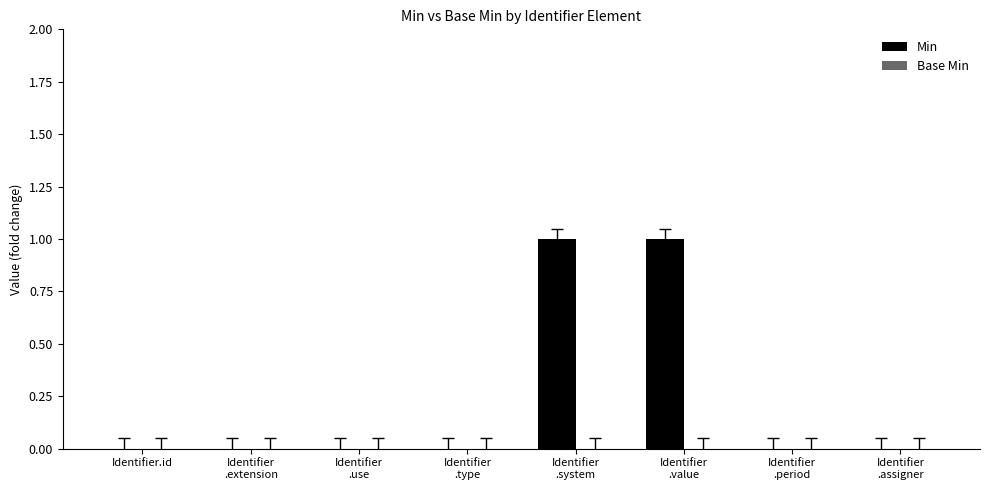

Count the number of categories in the chart.

8